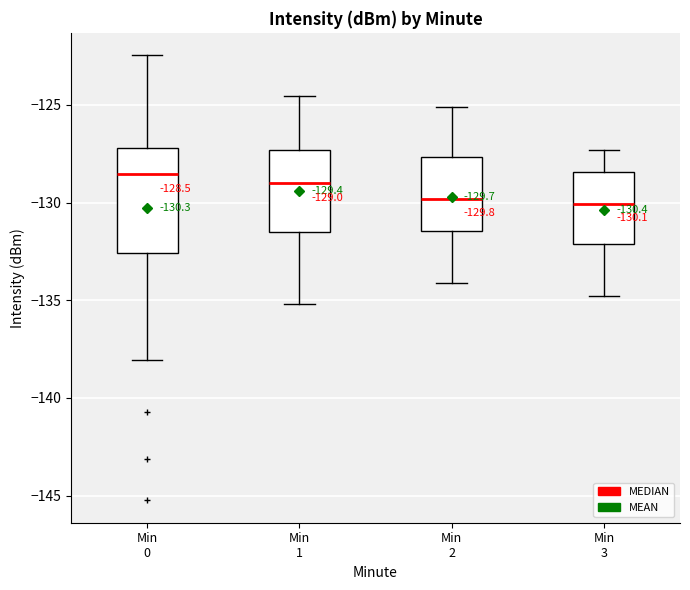

Comparing the boxes themselves (not the whiskers), which one is the tallest?

Min 0